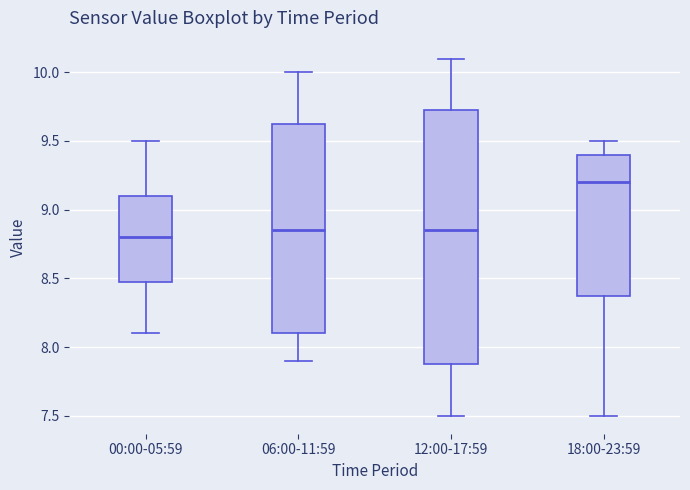

Which box has the highest median line?

18:00-23:59